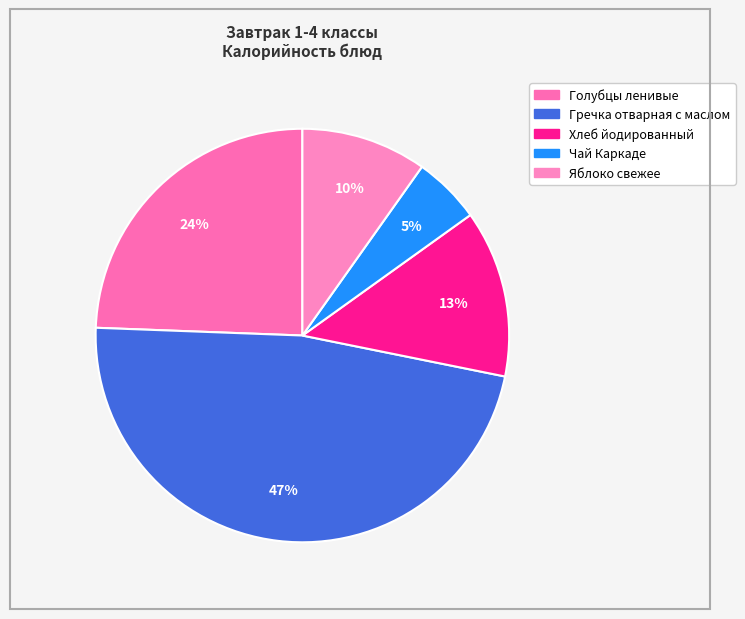

Which slice is the smallest?

Чай Каркаде